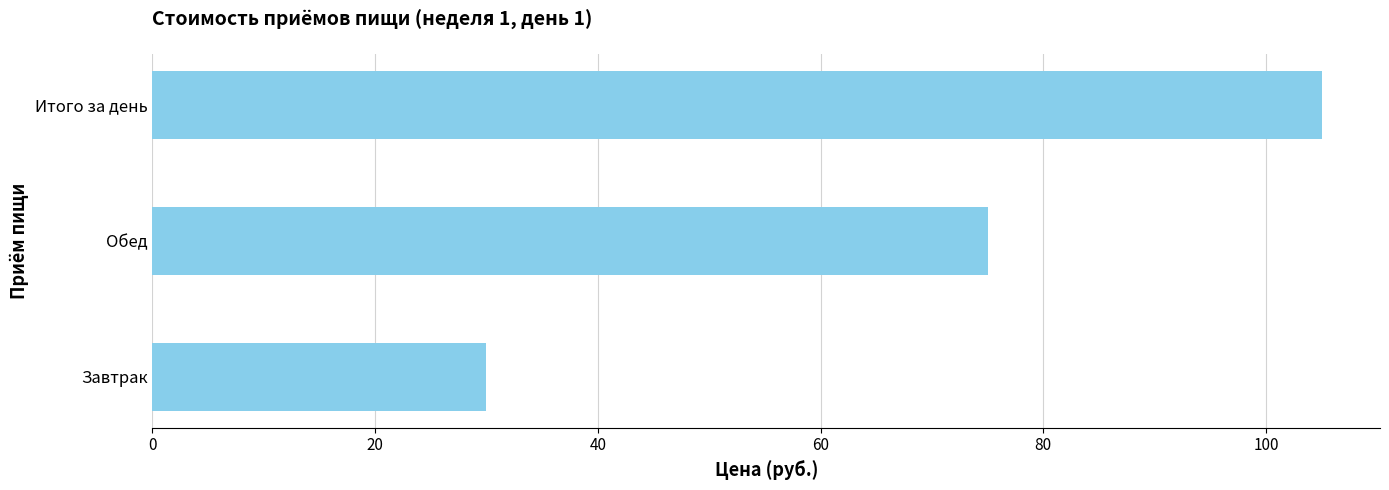

How many data points does each series have?

3